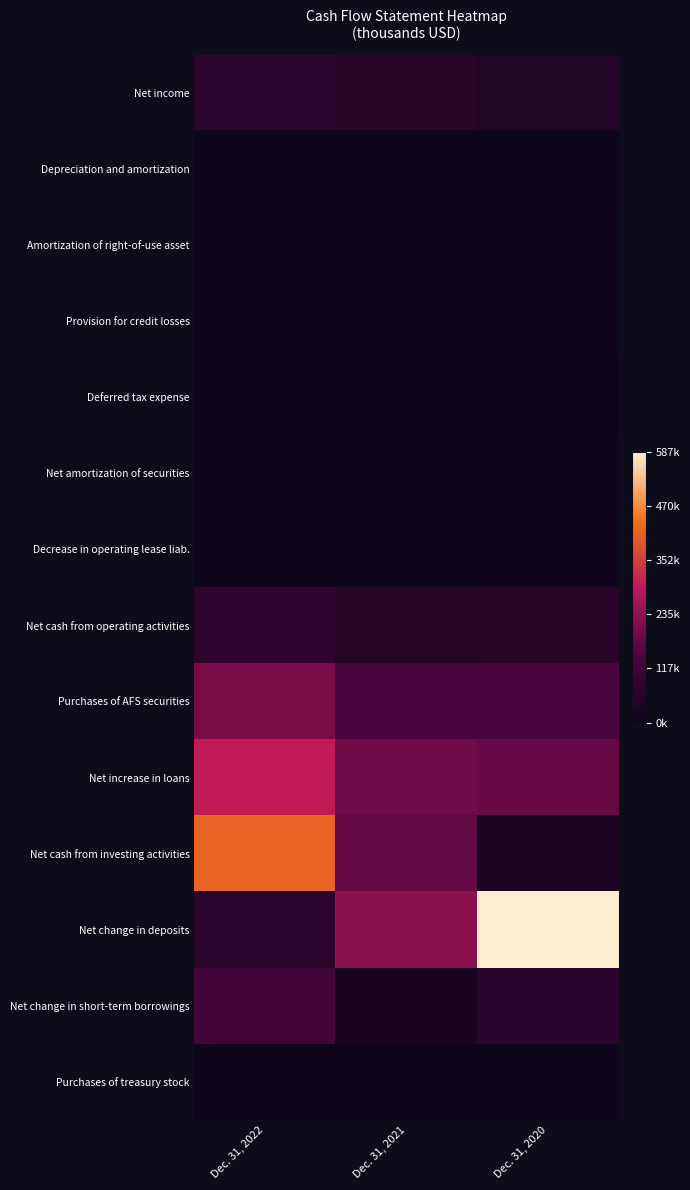

Which has a higher value, Dec. 31, 2020 or Dec. 31, 2022?

Dec. 31, 2022